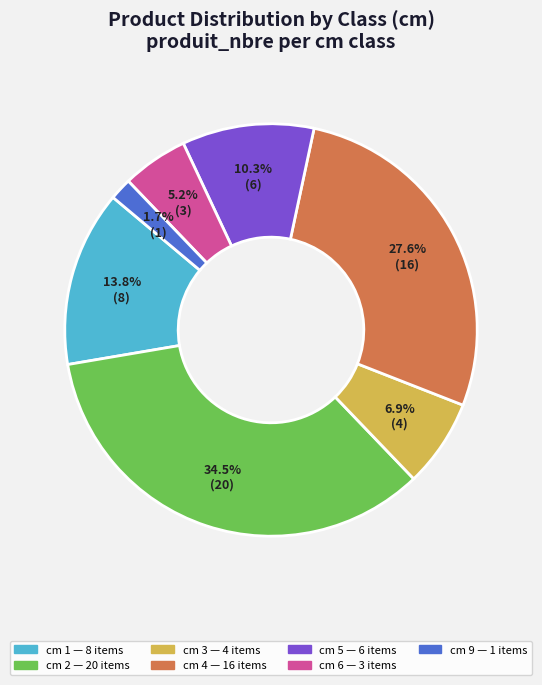

Does any single category account for the majority?

No